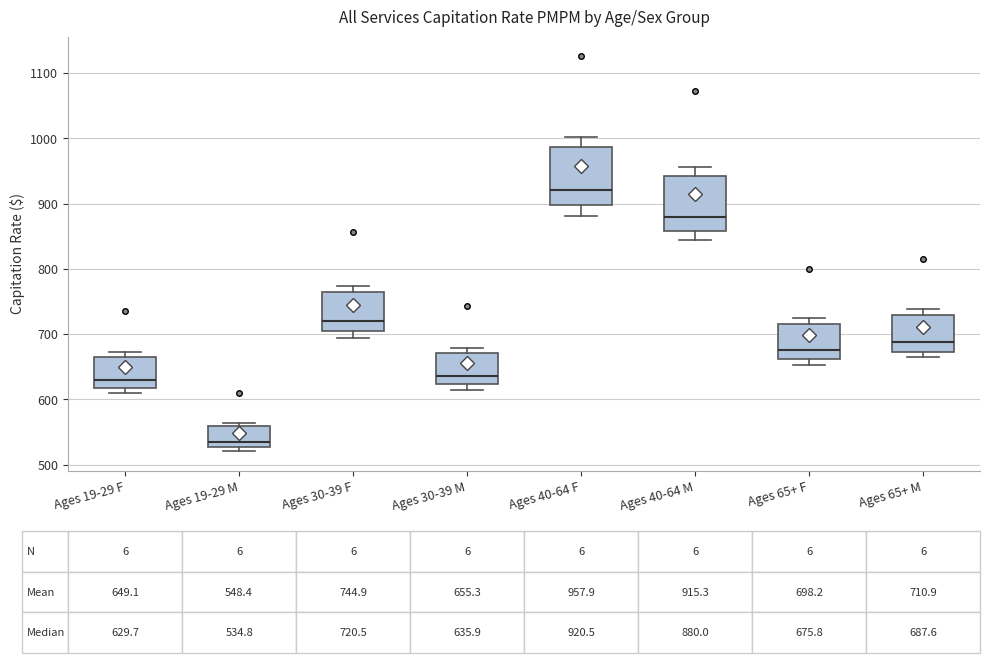

Which box has the highest median line?

Ages 40-64 F